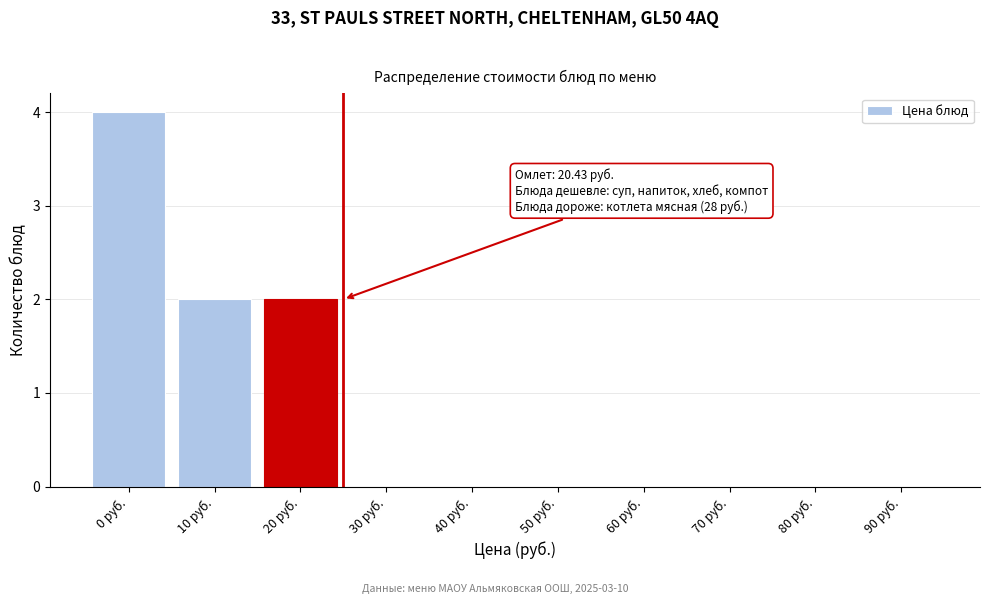

Reading right to left, transcribe all the data shown in this chart.

90 руб.=0	80 руб.=0	70 руб.=0	60 руб.=0	50 руб.=0	40 руб.=0	30 руб.=0	20 руб.=2	10 руб.=2	0 руб.=4